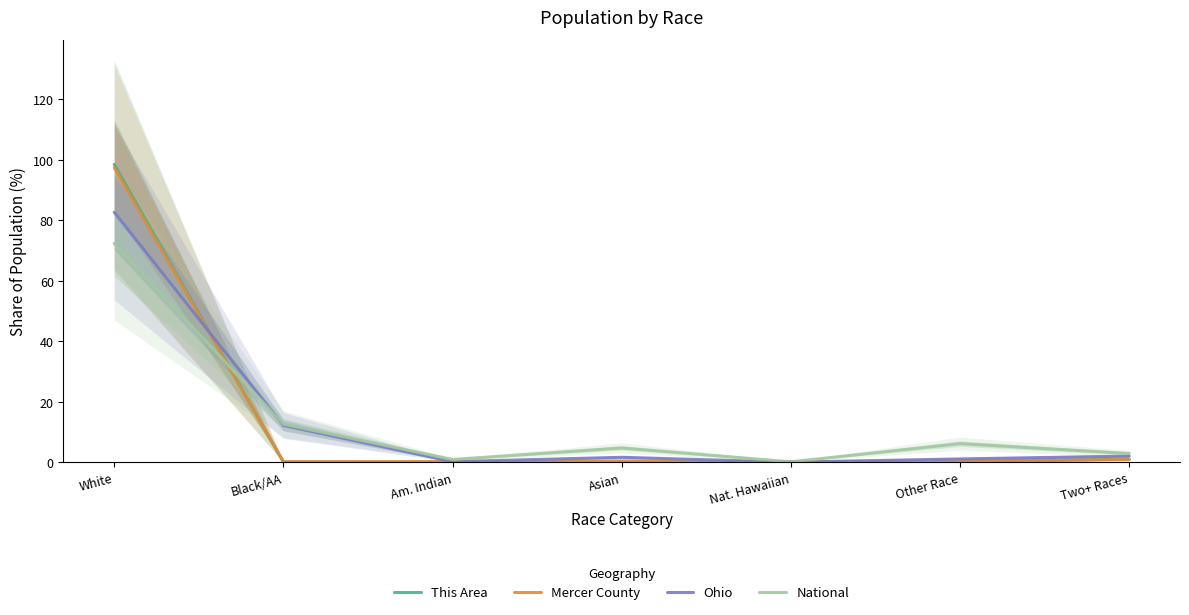

What is the greatest value displayed?

98.5